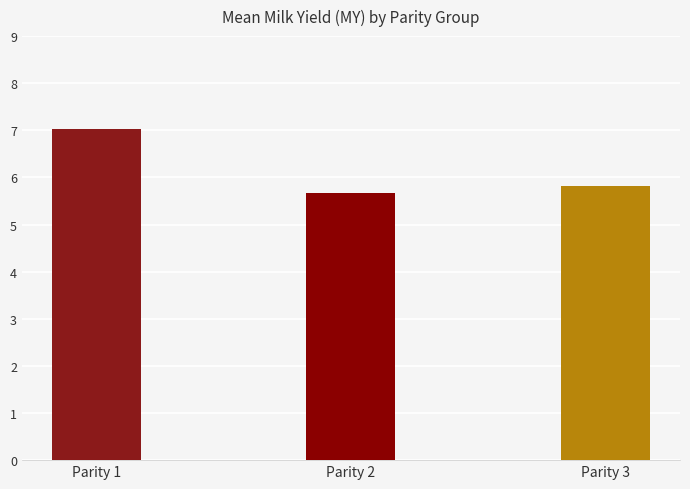

The chart shows a value of 8.6 at Parity 3. True or false?

False